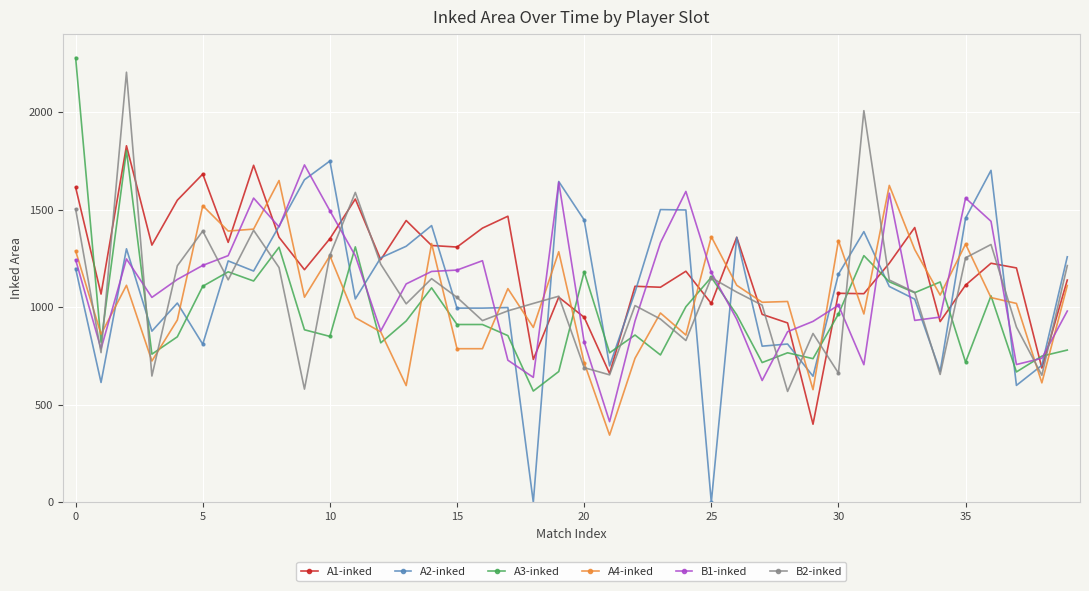

Which series ends up on top after the final intersection of A4-inked and A2-inked?

A2-inked